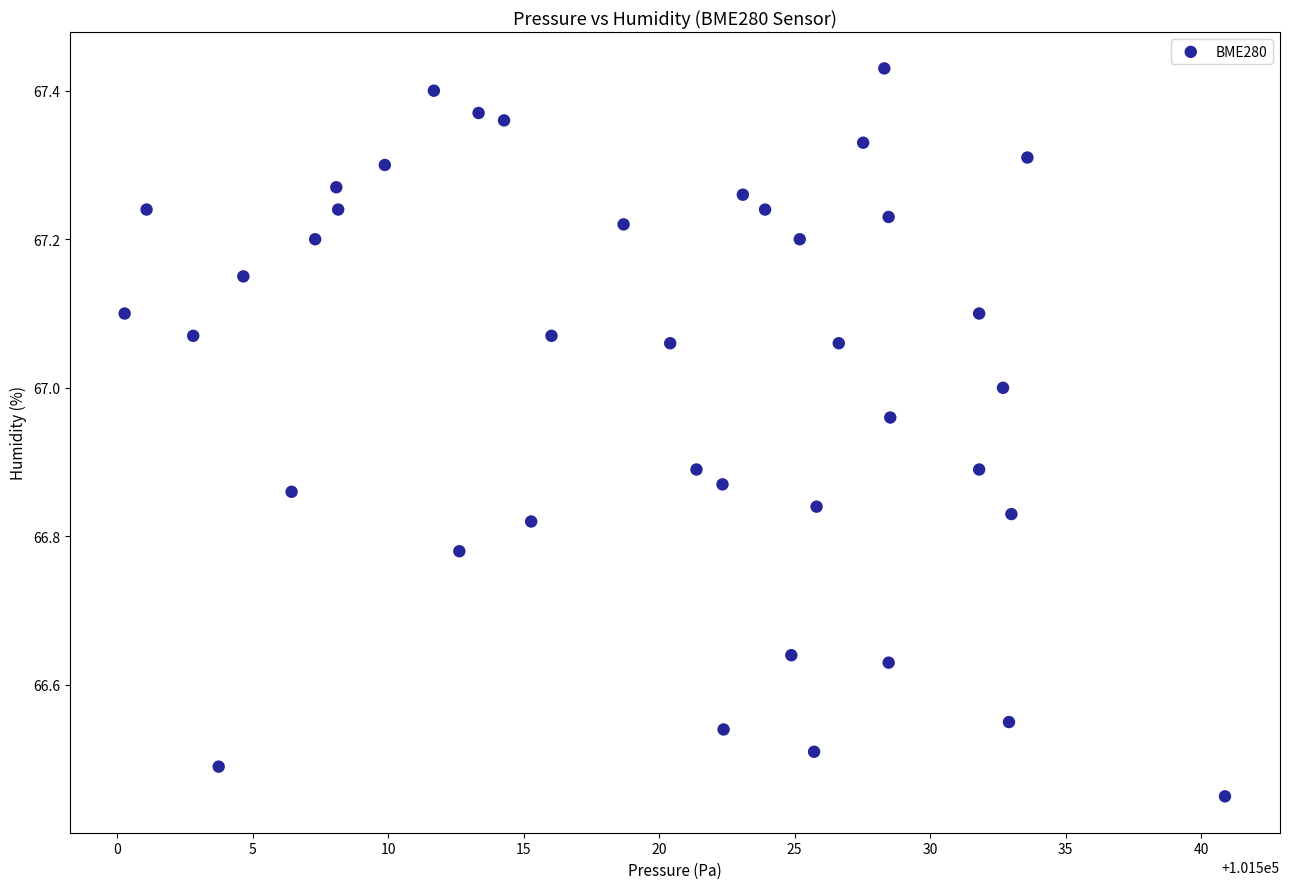

What is the range of X values (max minus min)?

40.6